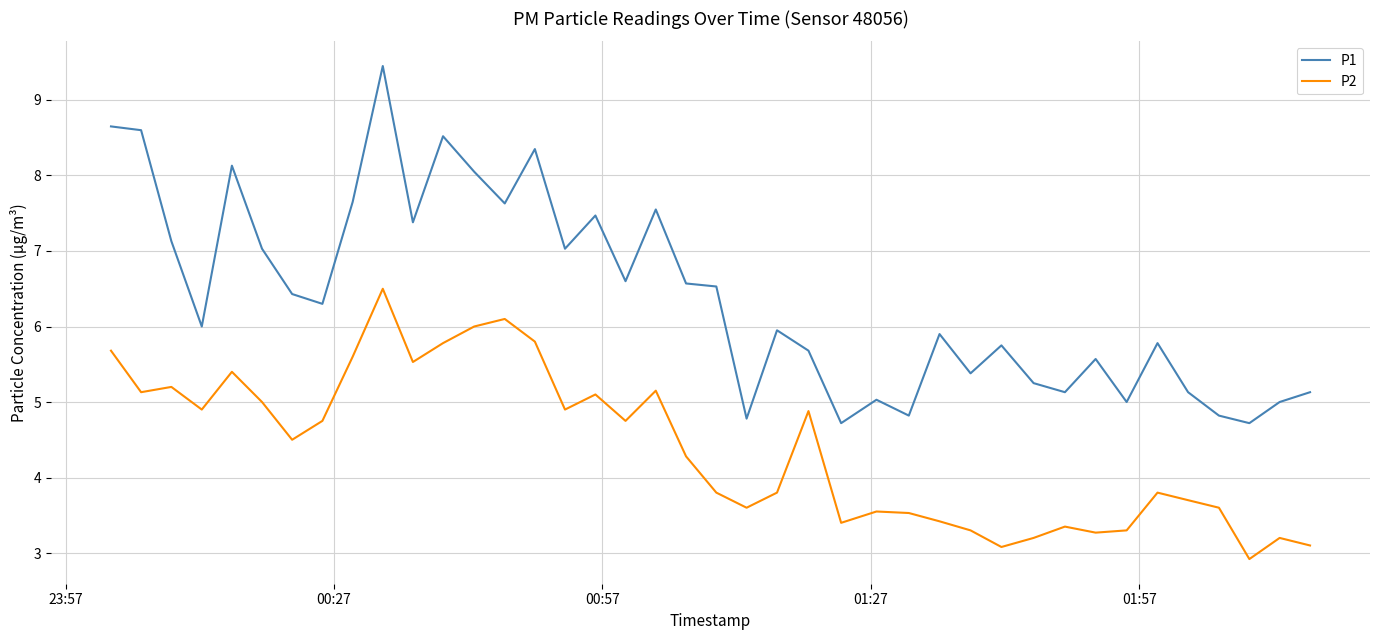

List the series in order of their peak value, lowest first.

P2, P1